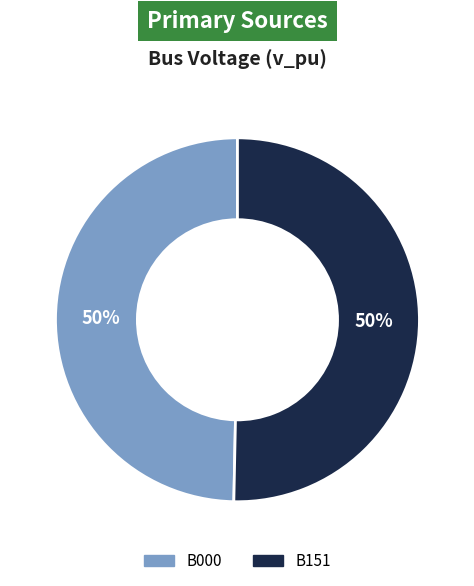

How many slices are in this pie chart?

2